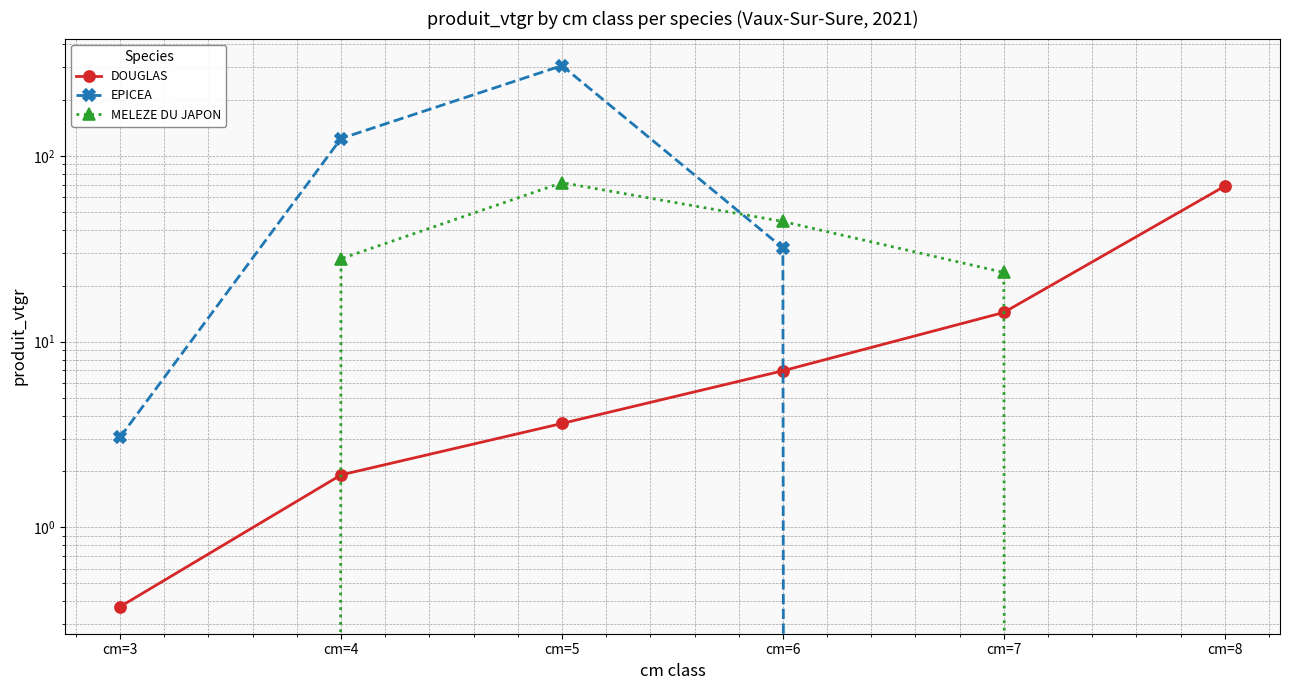

At which label does DOUGLAS first exceed 6?

cm=6